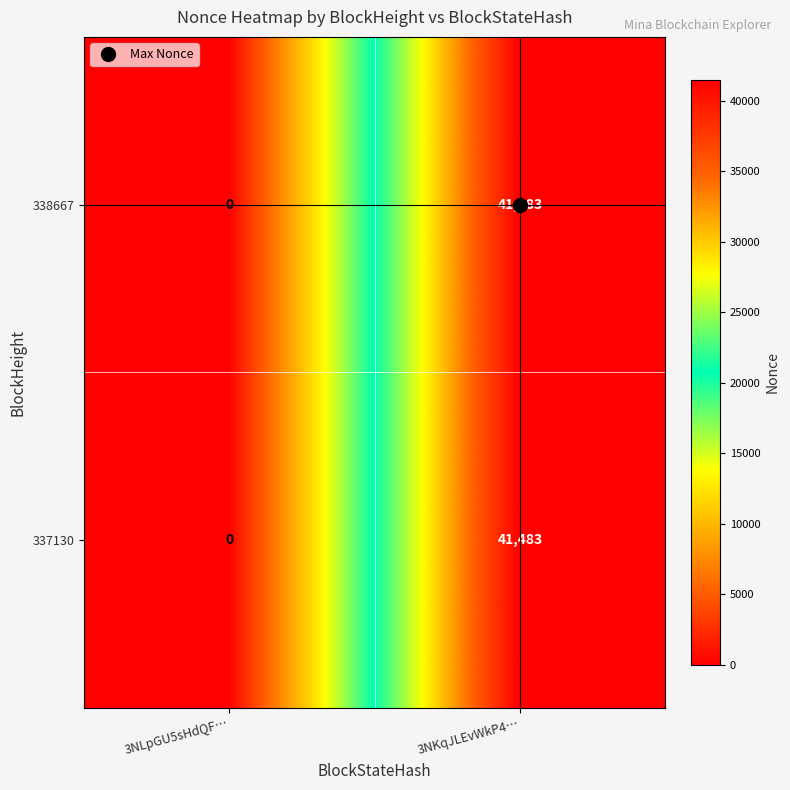

At which label is 338667 closest to 20741?

3NLpGU5sHdQF…